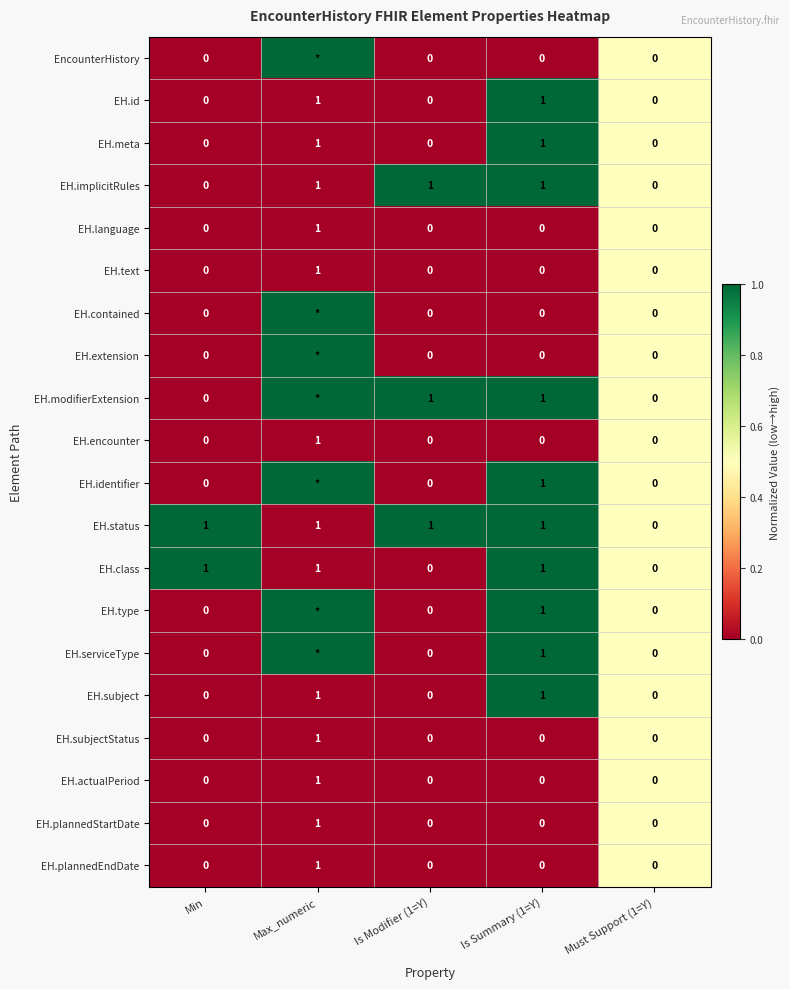

True or false: EH.status has a value of 0 at Must Support (1=Y).

True